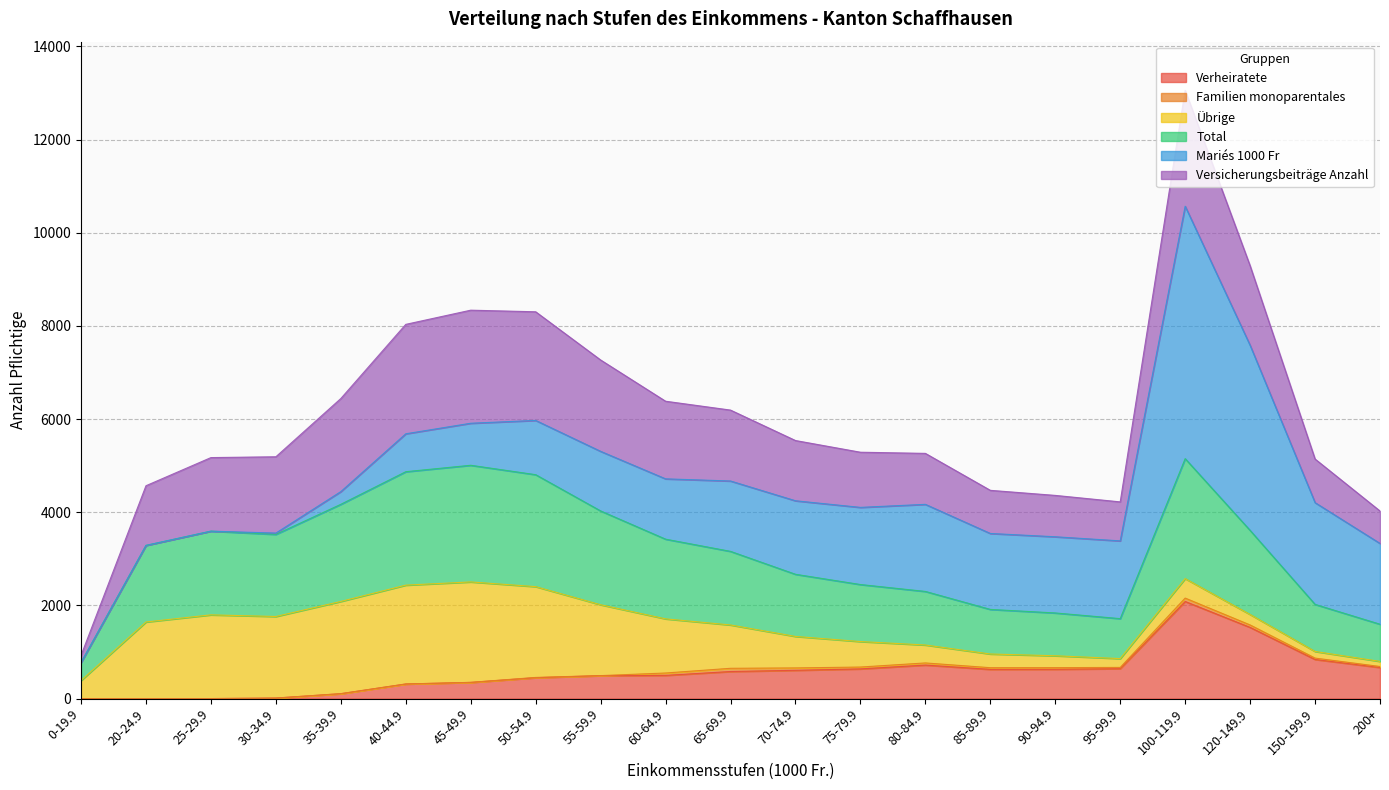

What is the difference between the maximum and second lowest values in the Verheiratete series?

2084.0